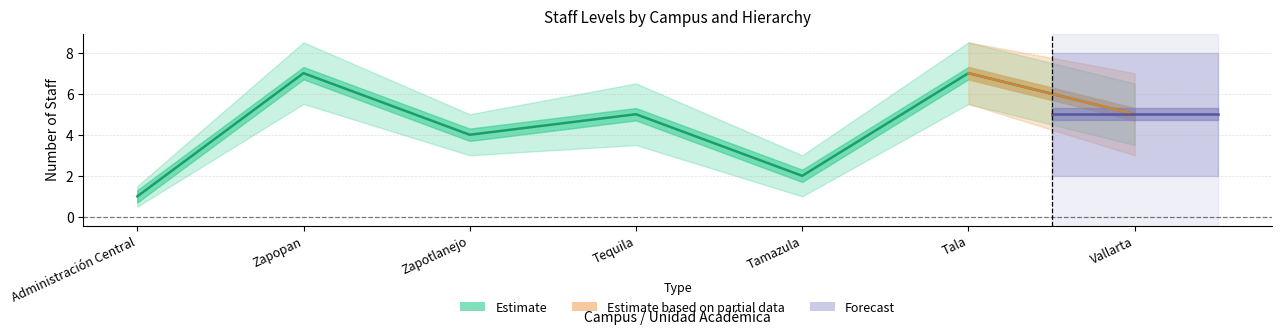

How many lines are shown in the chart?

3